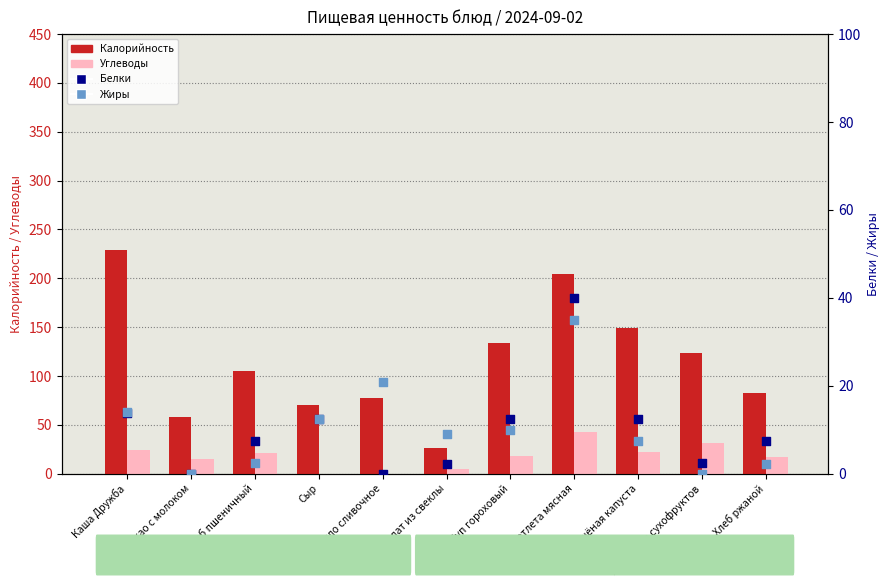

What is the total value across all series at Хлеб пшеничный?

136.0